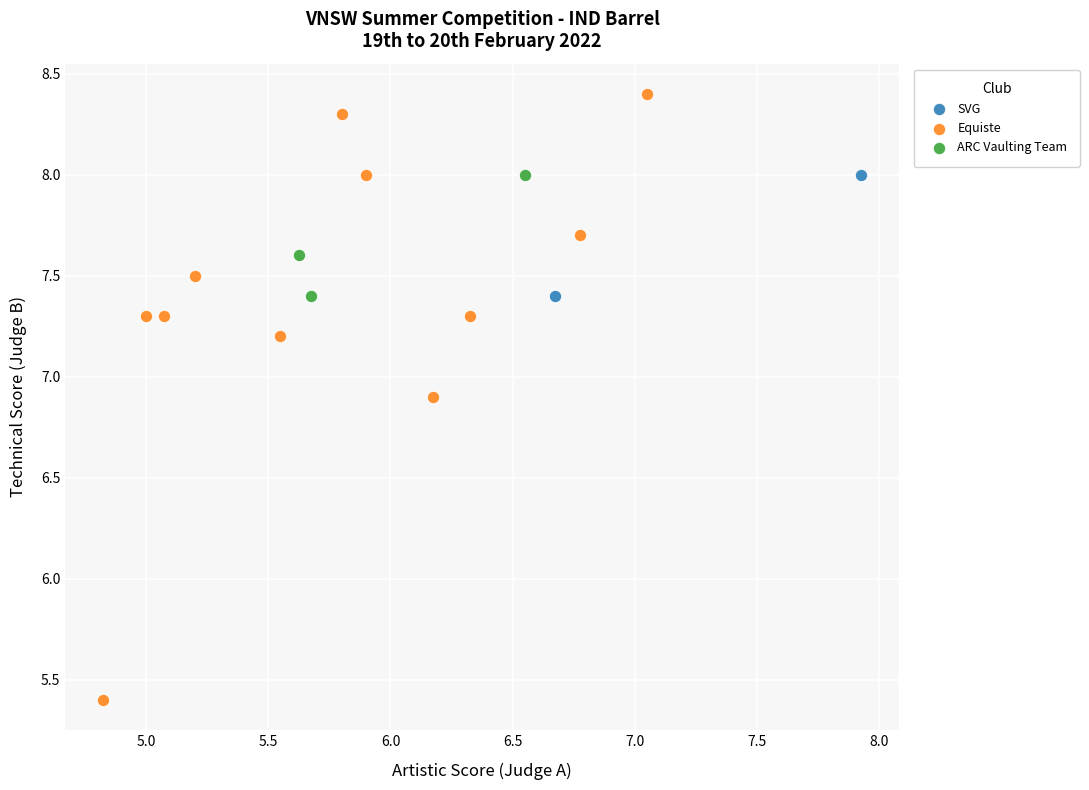

Which series has the widest spread of Y values?

Equiste